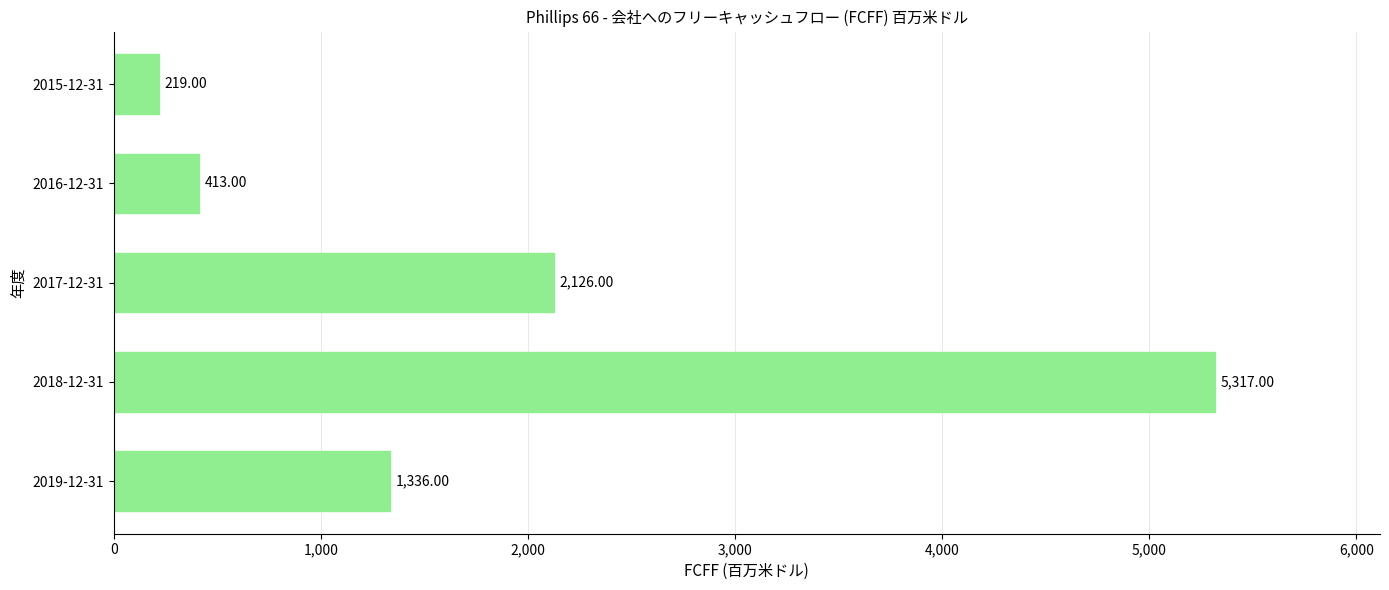

What is the sum of the values at 2015-12-31 and 2017-12-31?

2345